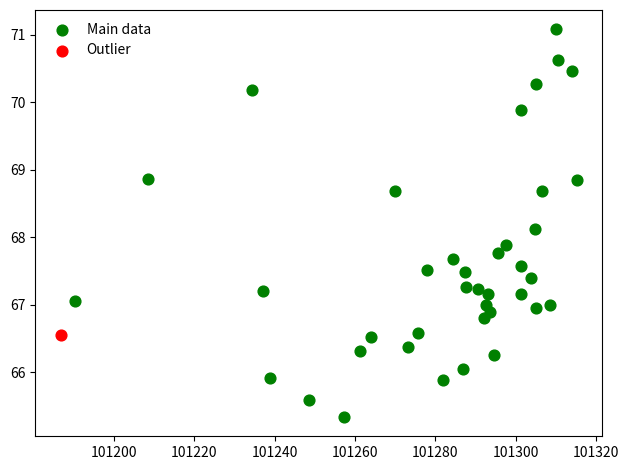

What are all the series names shown in the legend?

Main data, Outlier